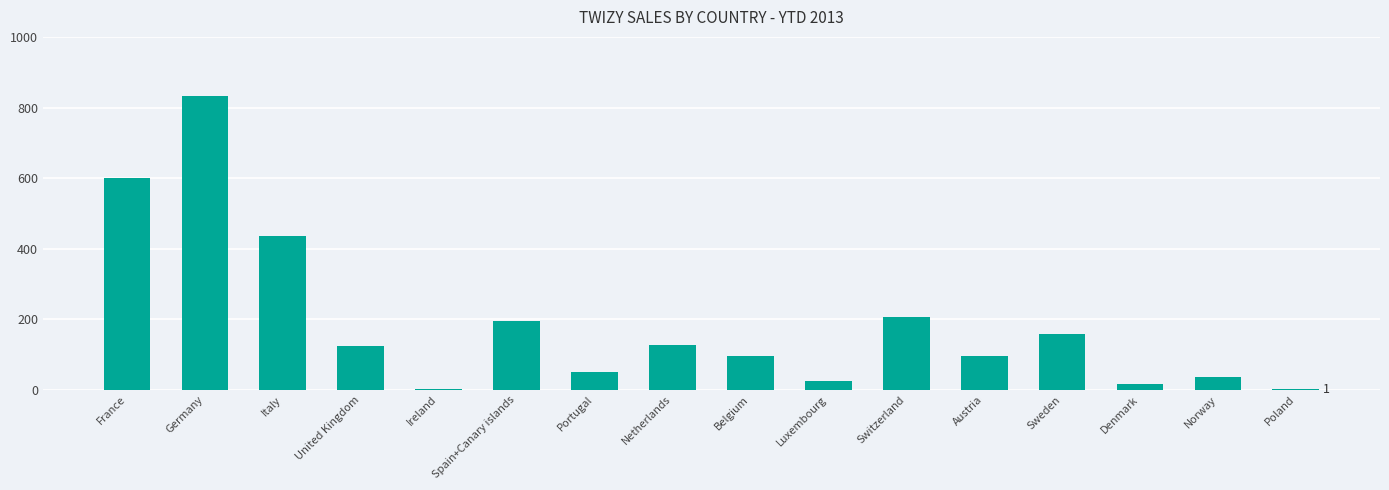

Where is the data nearest to the value 417?

Italy